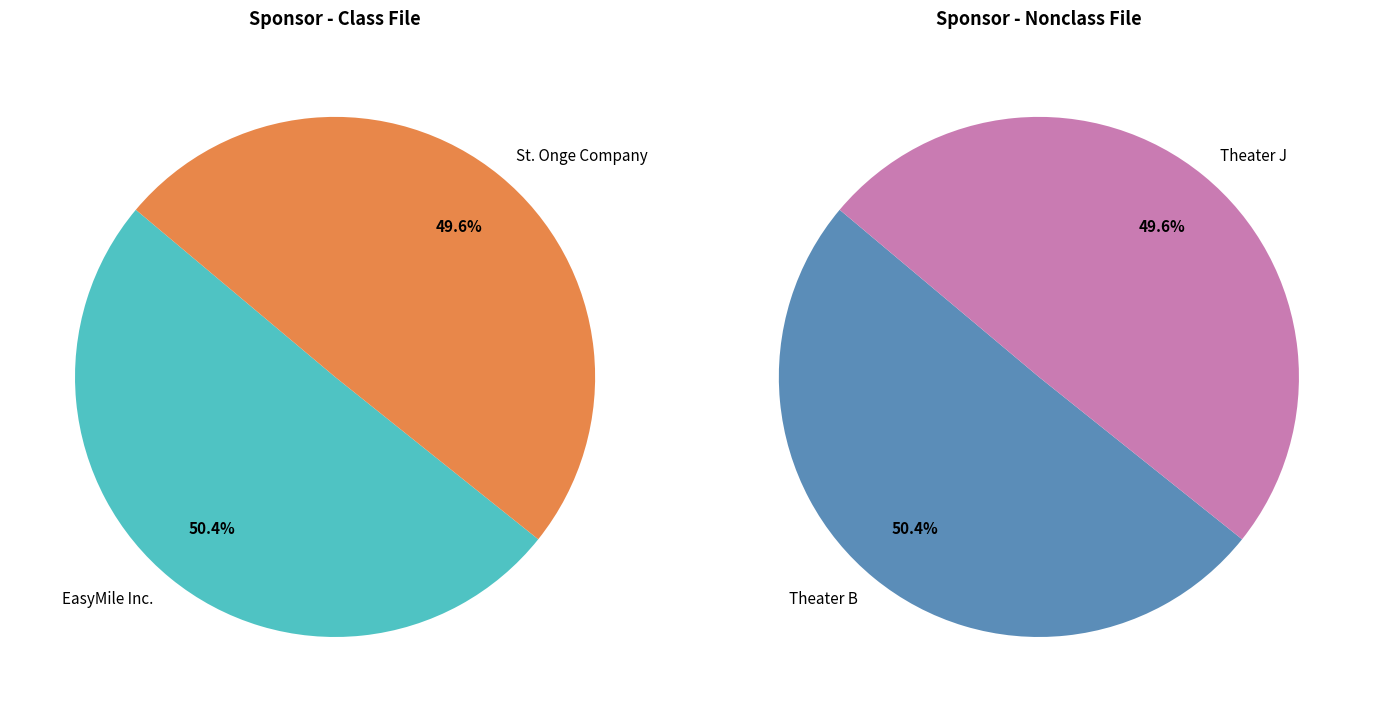

Approximately how many times larger is the value at St. Onge Company compared to EasyMile Inc.?

1.0